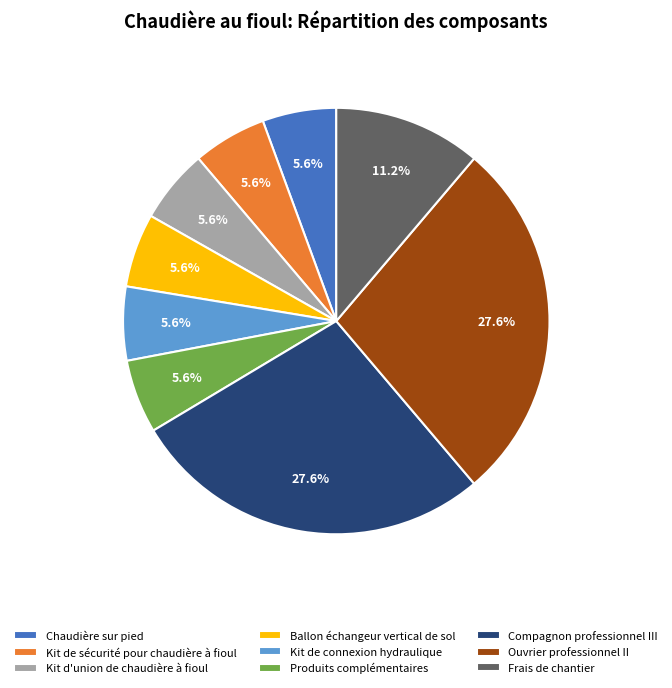

Count the number of slices in the pie.

9